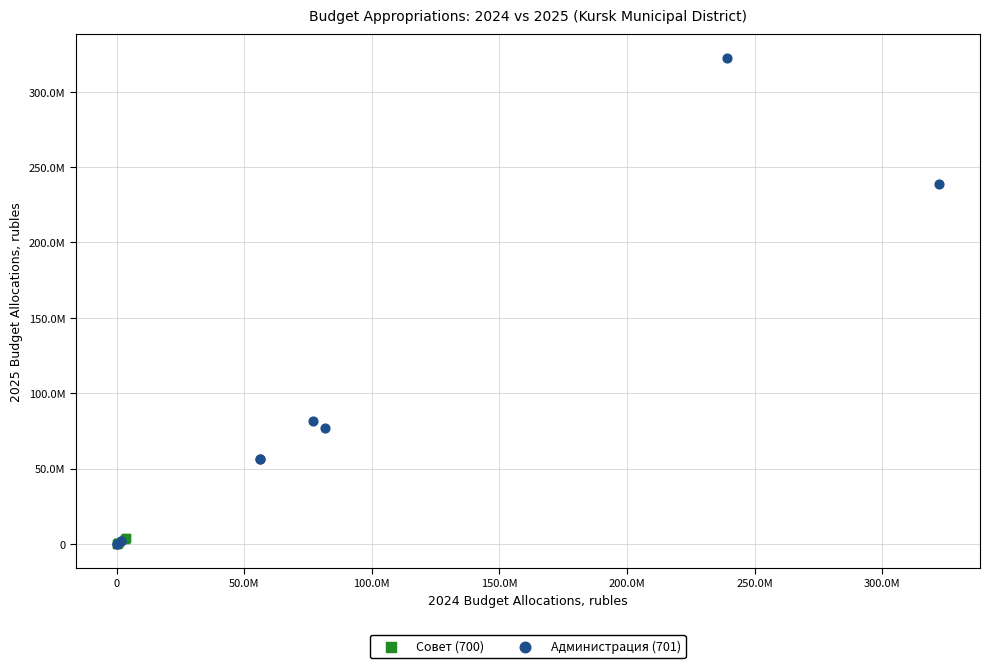

What are all the series names shown in the legend?

Совет (700), Администрация (701)